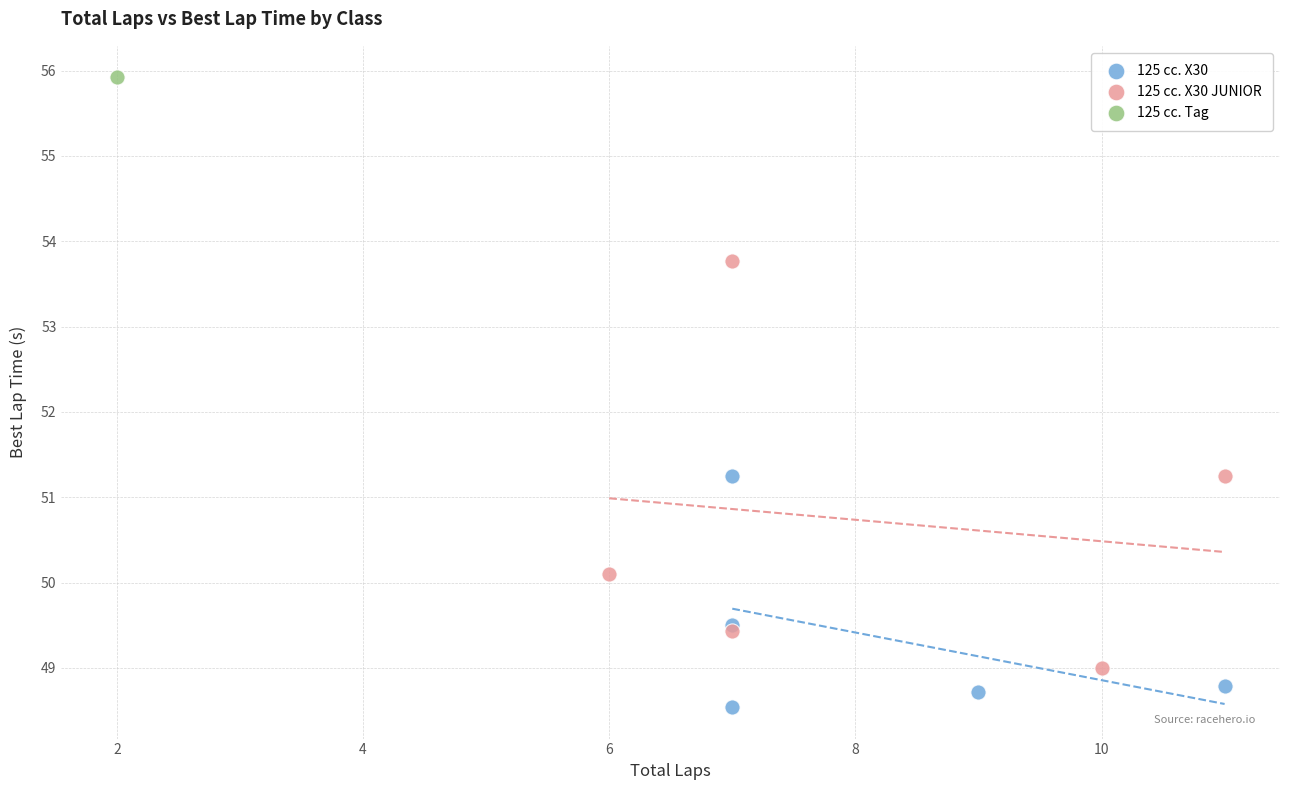

Which series contains the lowest Y value?

125 cc. X30